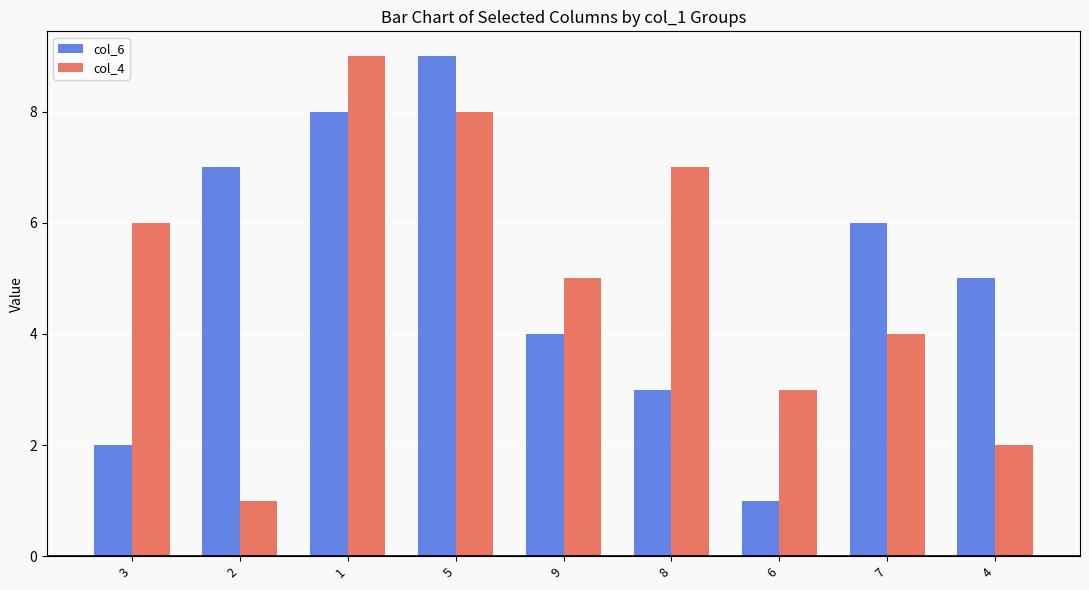

What value does the col_6 series have at 8?

3